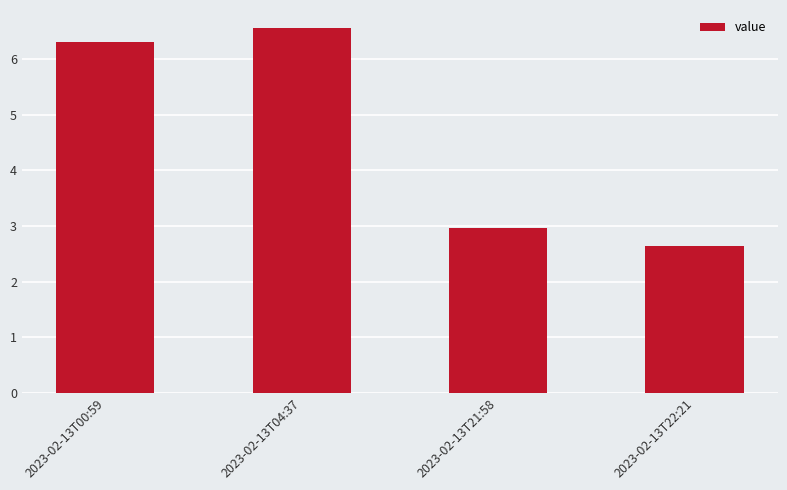

Which label corresponds to the smallest value in the chart?

2023-02-13T22:21